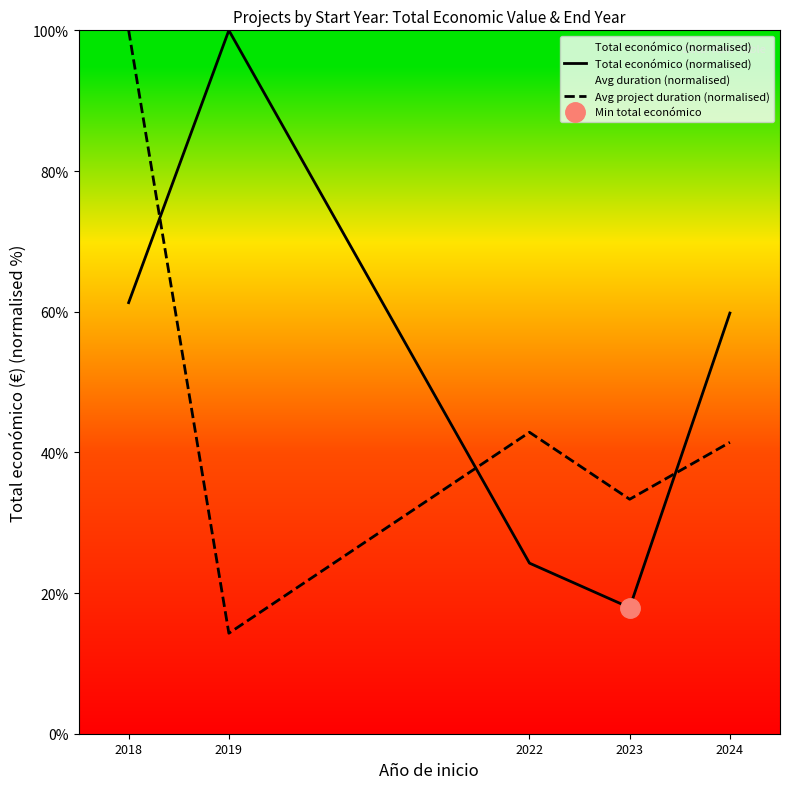

Which series has the largest total across all categories?

Total económico (normalised)